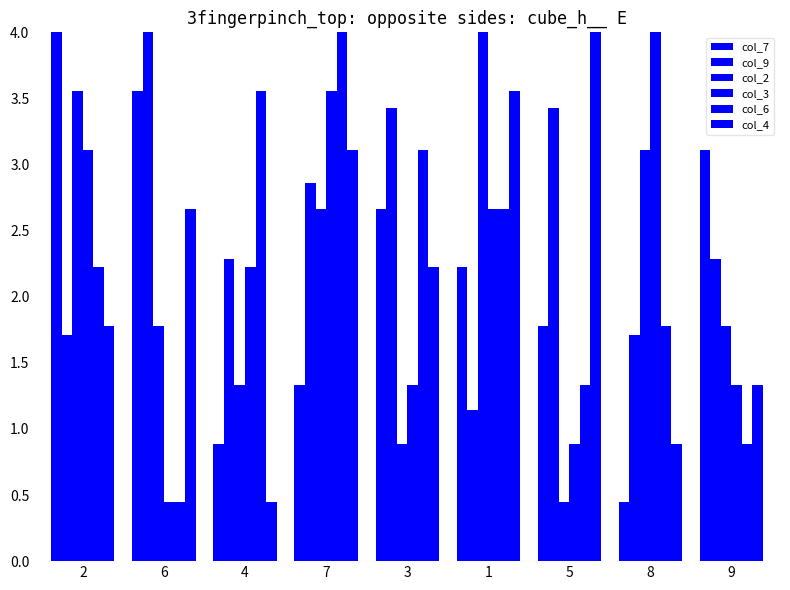

Reading left to right, what are all the values shown in this chart?

col_7: 4.0	3.6	0.9	1.3	2.7	2.2	1.8	0.4	3.1
col_9: 1.7	4.0	2.3	2.9	3.4	1.1	3.4	1.7	2.3
col_2: 3.6	1.8	1.3	2.7	0.9	4.0	0.4	3.1	1.8
col_3: 3.1	0.4	2.2	3.6	1.3	2.7	0.9	4.0	1.3
col_6: 2.2	0.4	3.6	4.0	3.1	2.7	1.3	1.8	0.9
col_4: 1.8	2.7	0.4	3.1	2.2	3.6	4.0	0.9	1.3